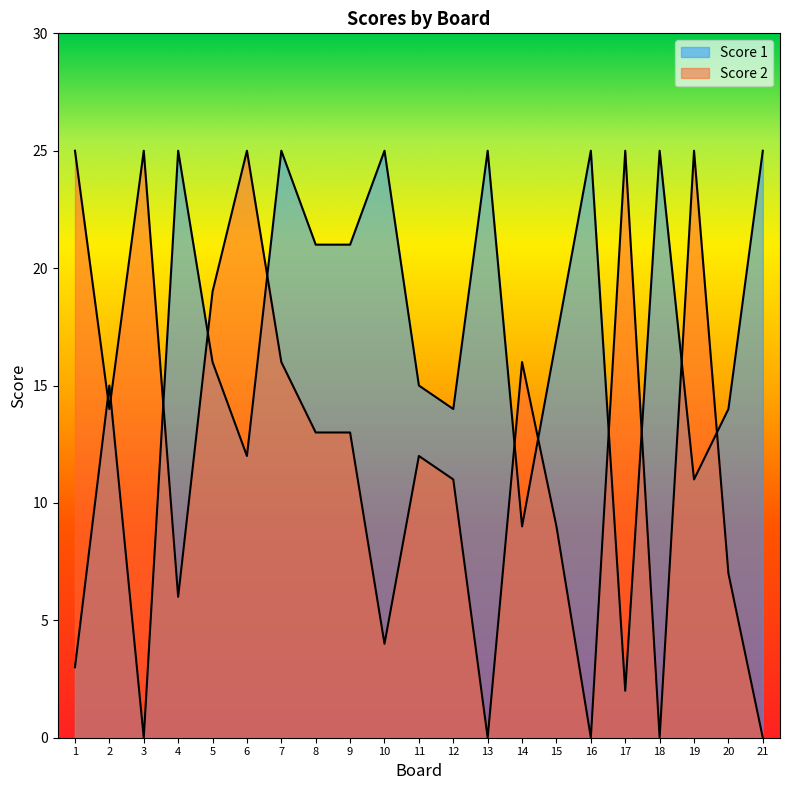

Which has a higher value, 19 or 21?

21